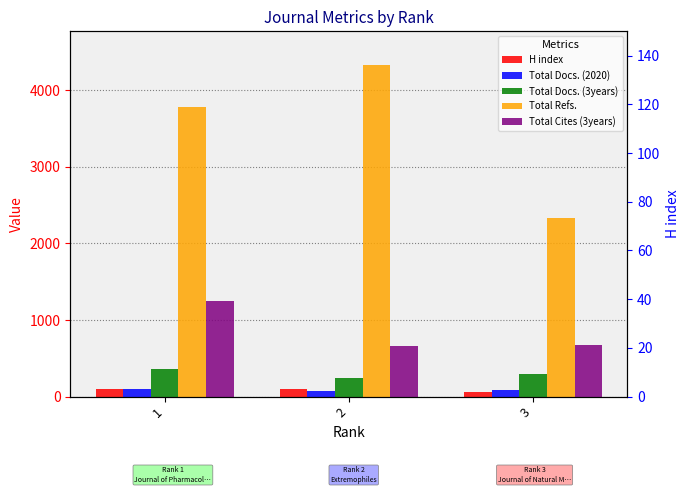

Is the value of Total Cites (3years) at 1 greater than the value of Total Refs. at 1?

No